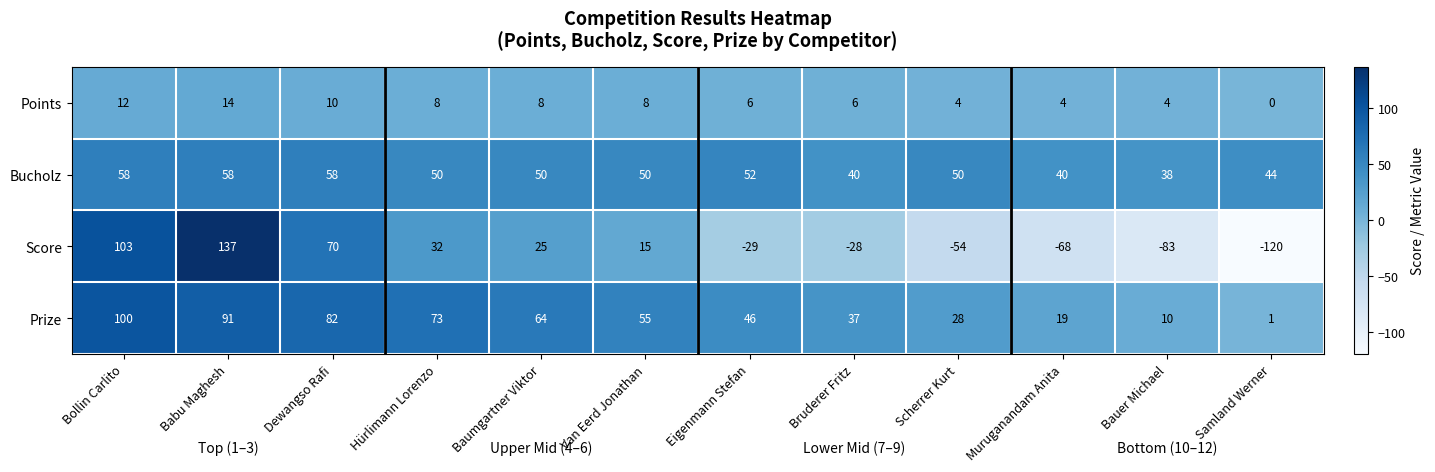

What is the approximate value of Points at Muruganandam Anita, to the nearest 5?

5